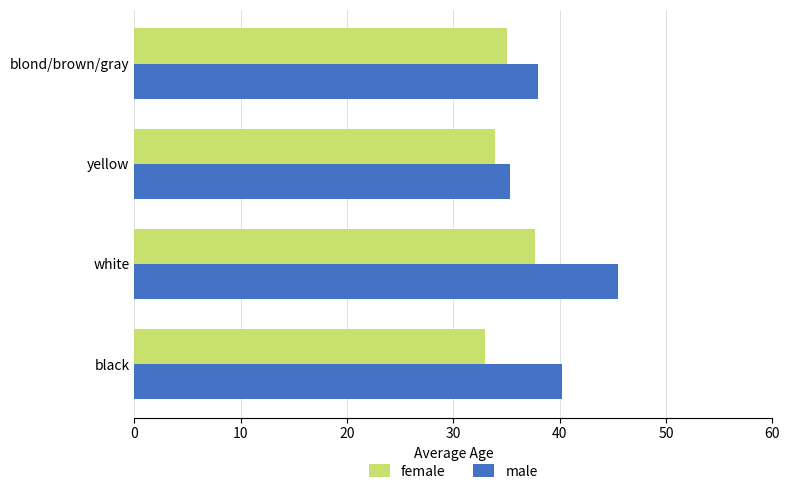

Read the male value at black.

40.2